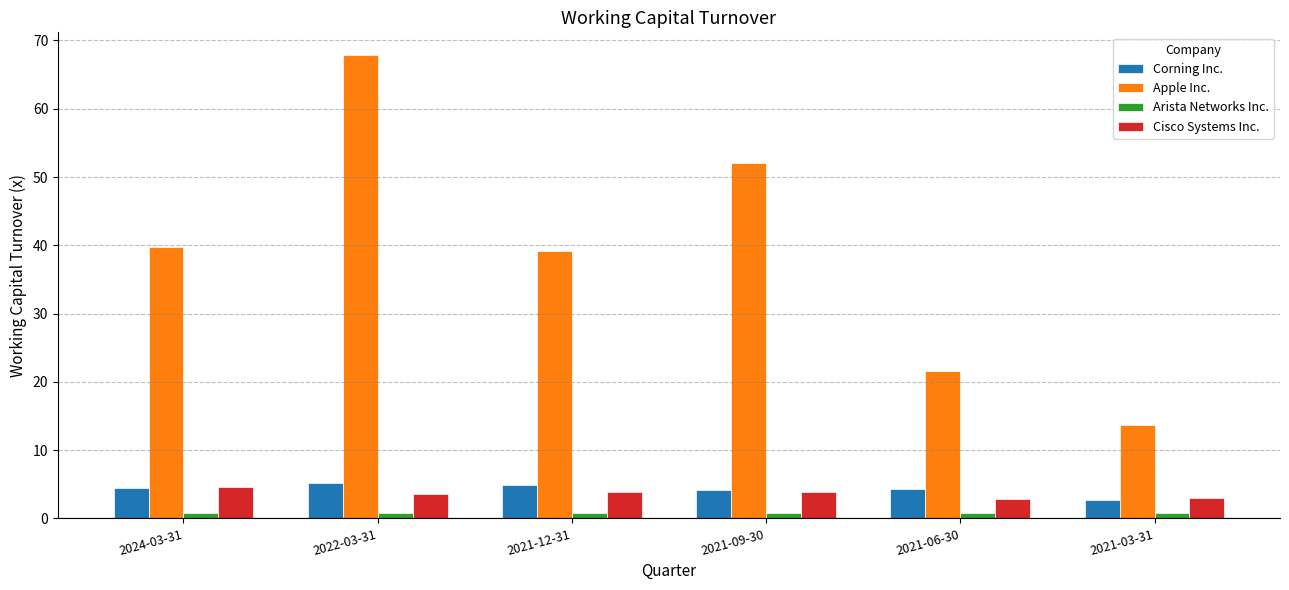

What are all the series names shown in the legend?

Corning Inc., Apple Inc., Arista Networks Inc., Cisco Systems Inc.